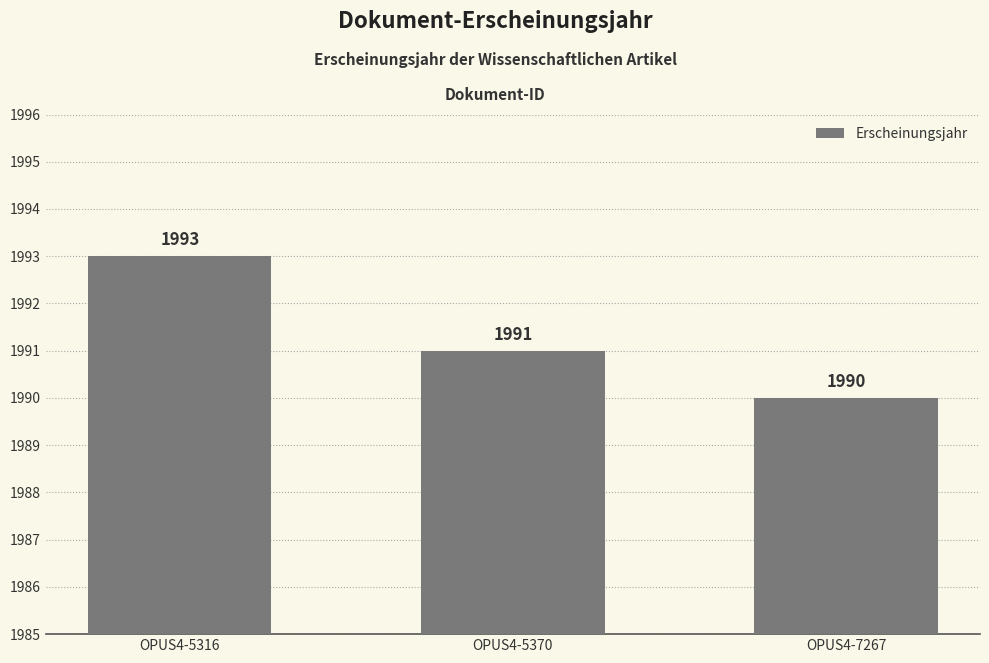

What is the value of the 1st bar from the left?

1993